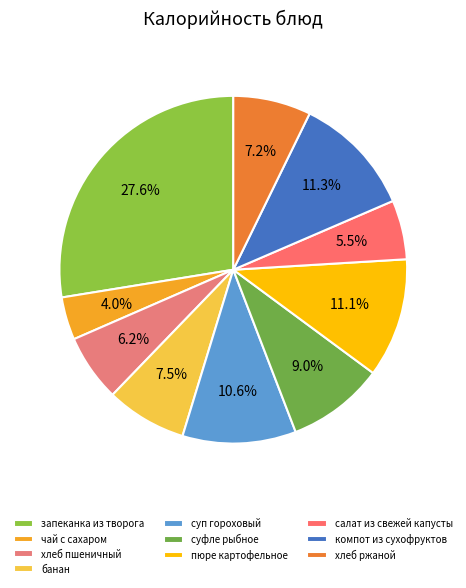

Is it true that банан is 8% of the pie?

True